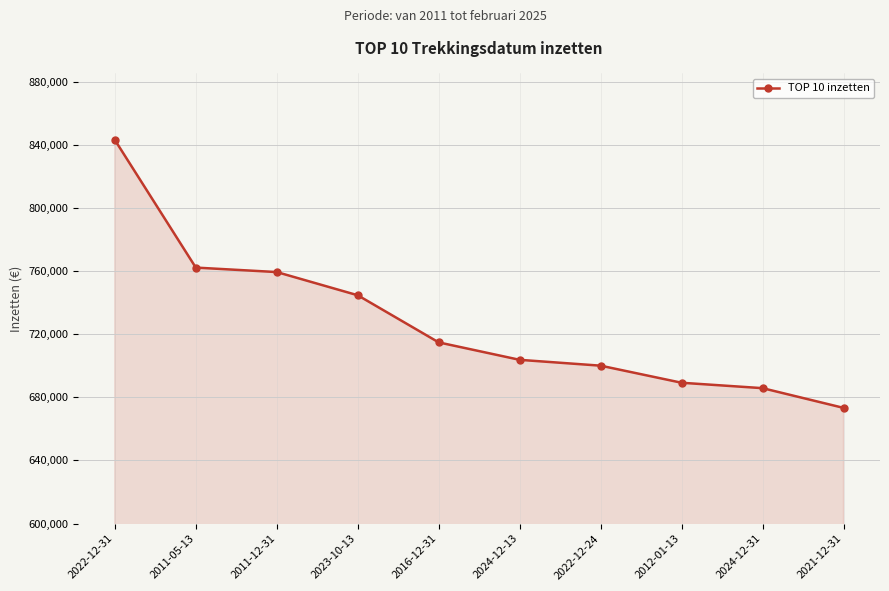

What is the value of the 2nd point from the left?

762298.5